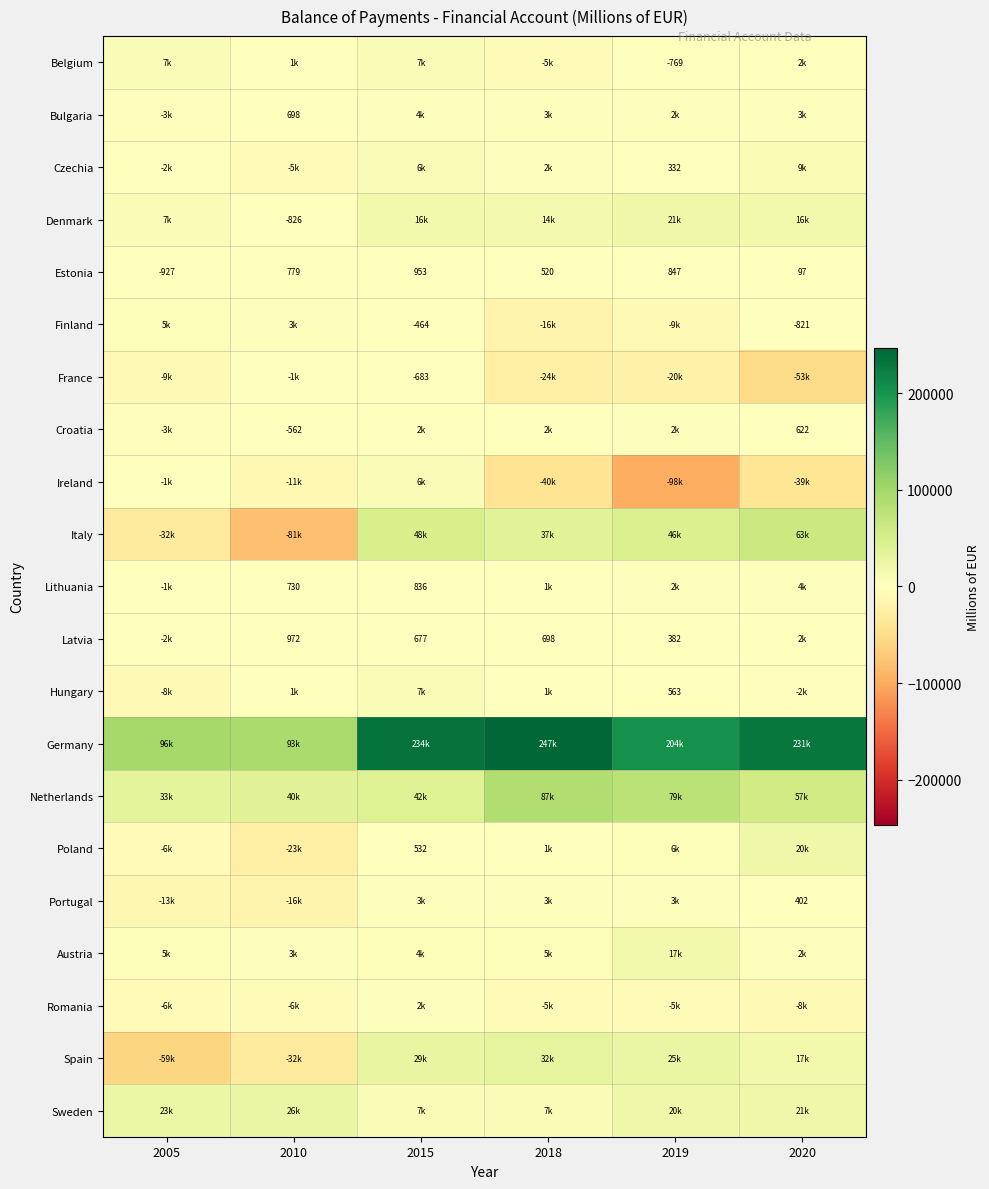

The value of Czechia at 2019 is 332.0. True or false?

True